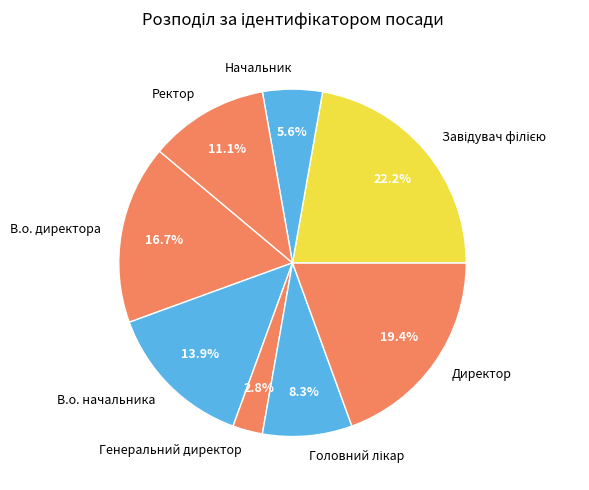

What is the ratio of the value at Генеральний директор to the value at Начальник?

0.5